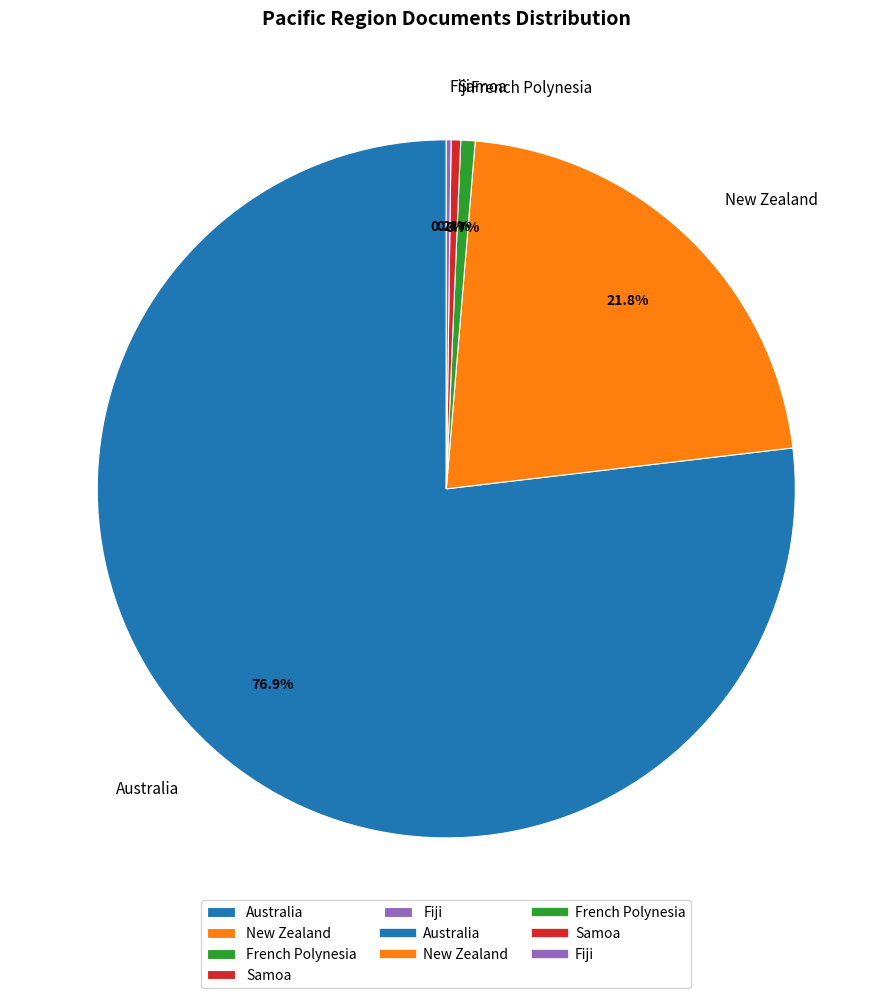

Is the sum of New Zealand and Australia greater than half?

Yes